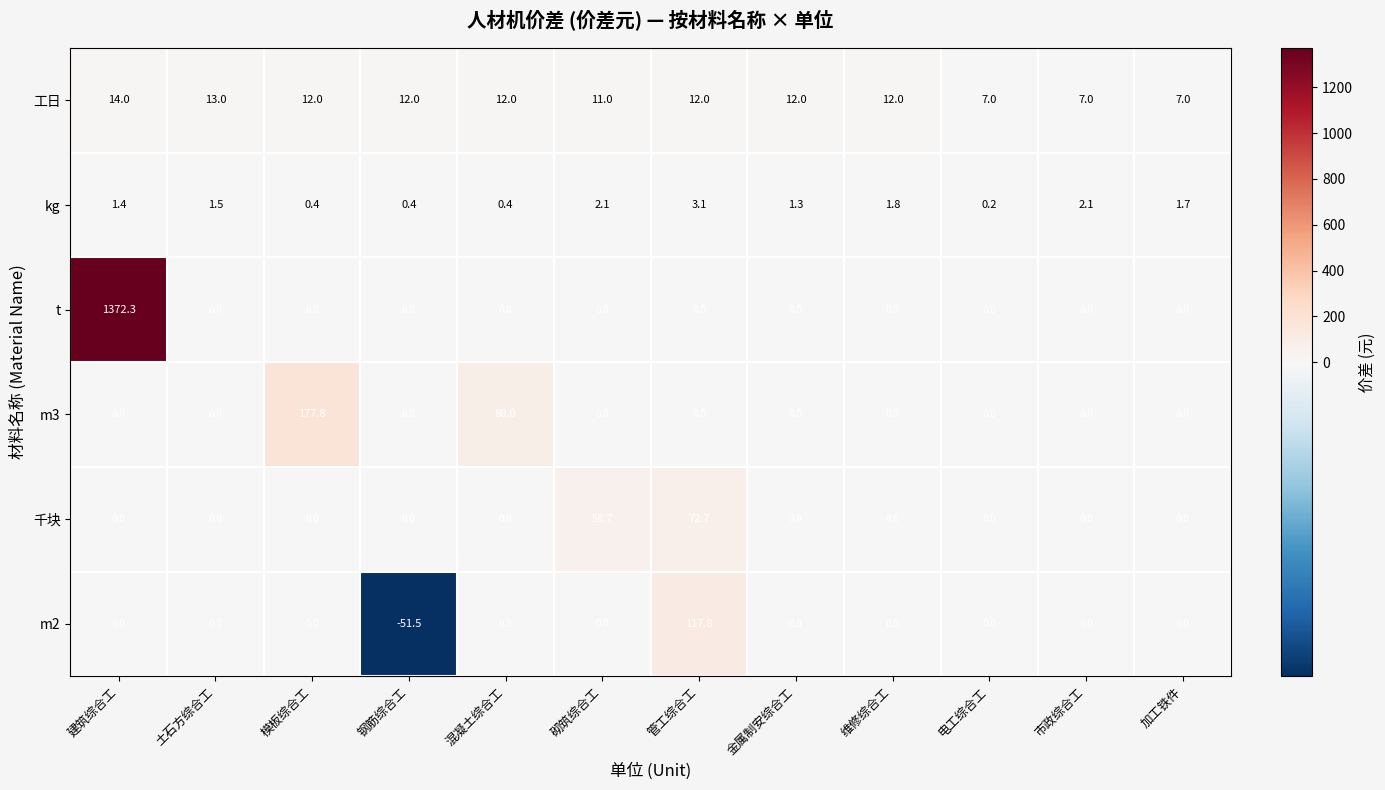

Which label corresponds to the largest value in the chart?

建筑综合工